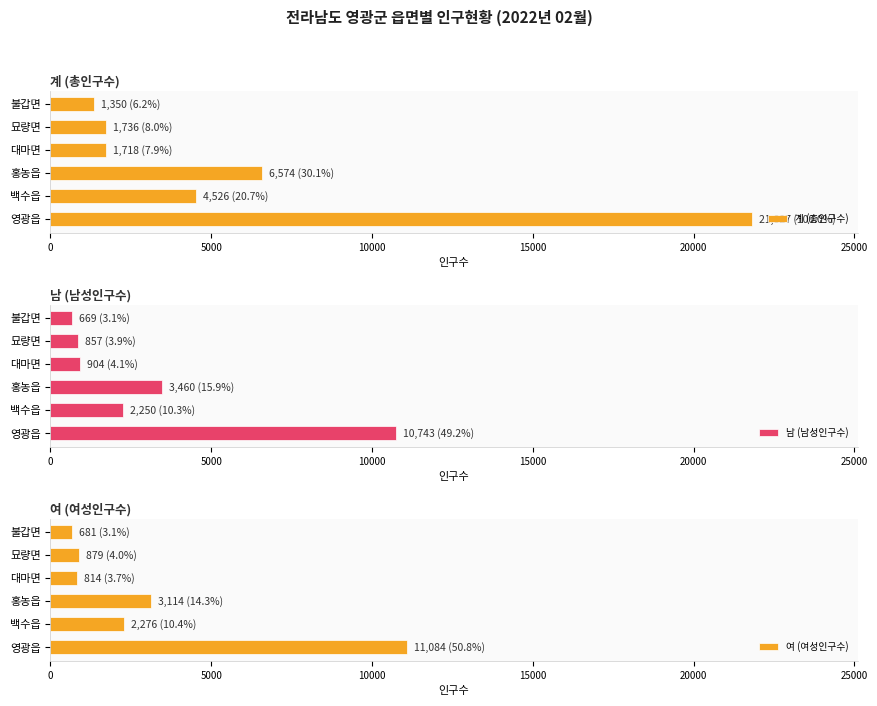

Reading left to right, extract all data points from this chart.

계 (총인구수): 21827	4526	6574	1718	1736	1350
남 (남성인구수): 10743	2250	3460	904	857	669
여 (여성인구수): 11084	2276	3114	814	879	681